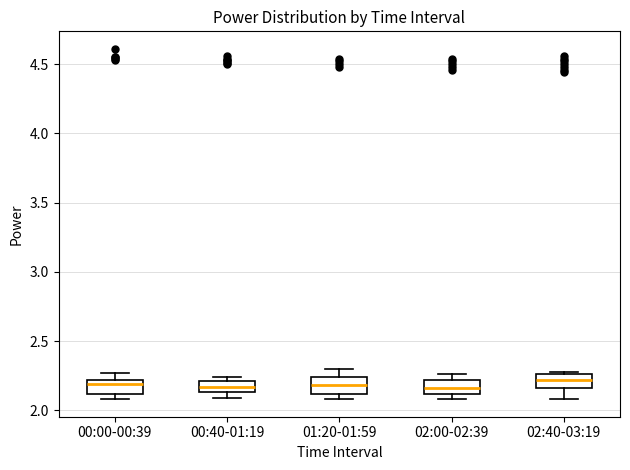

Where is the lower edge of the box for 02:40-03:19 on the y-axis? The values are not printed on the chart, so give them approximately, as read against the axis.

2.15